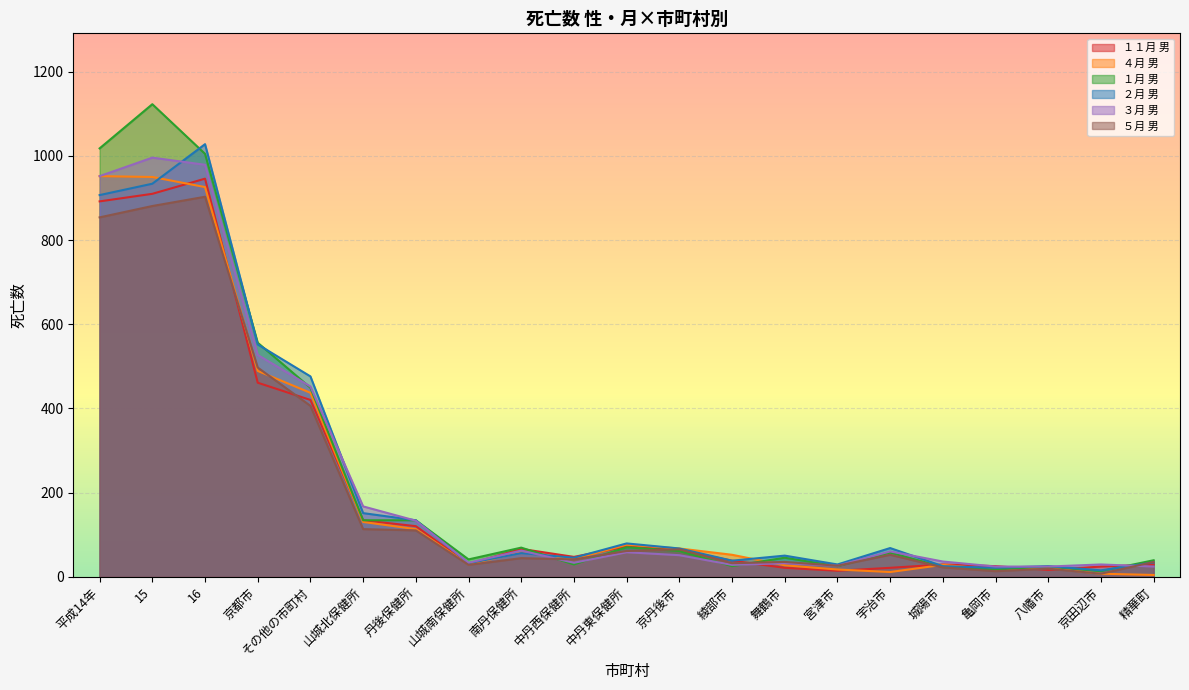

What is the label of the 5th point from the left?

その他の市町村